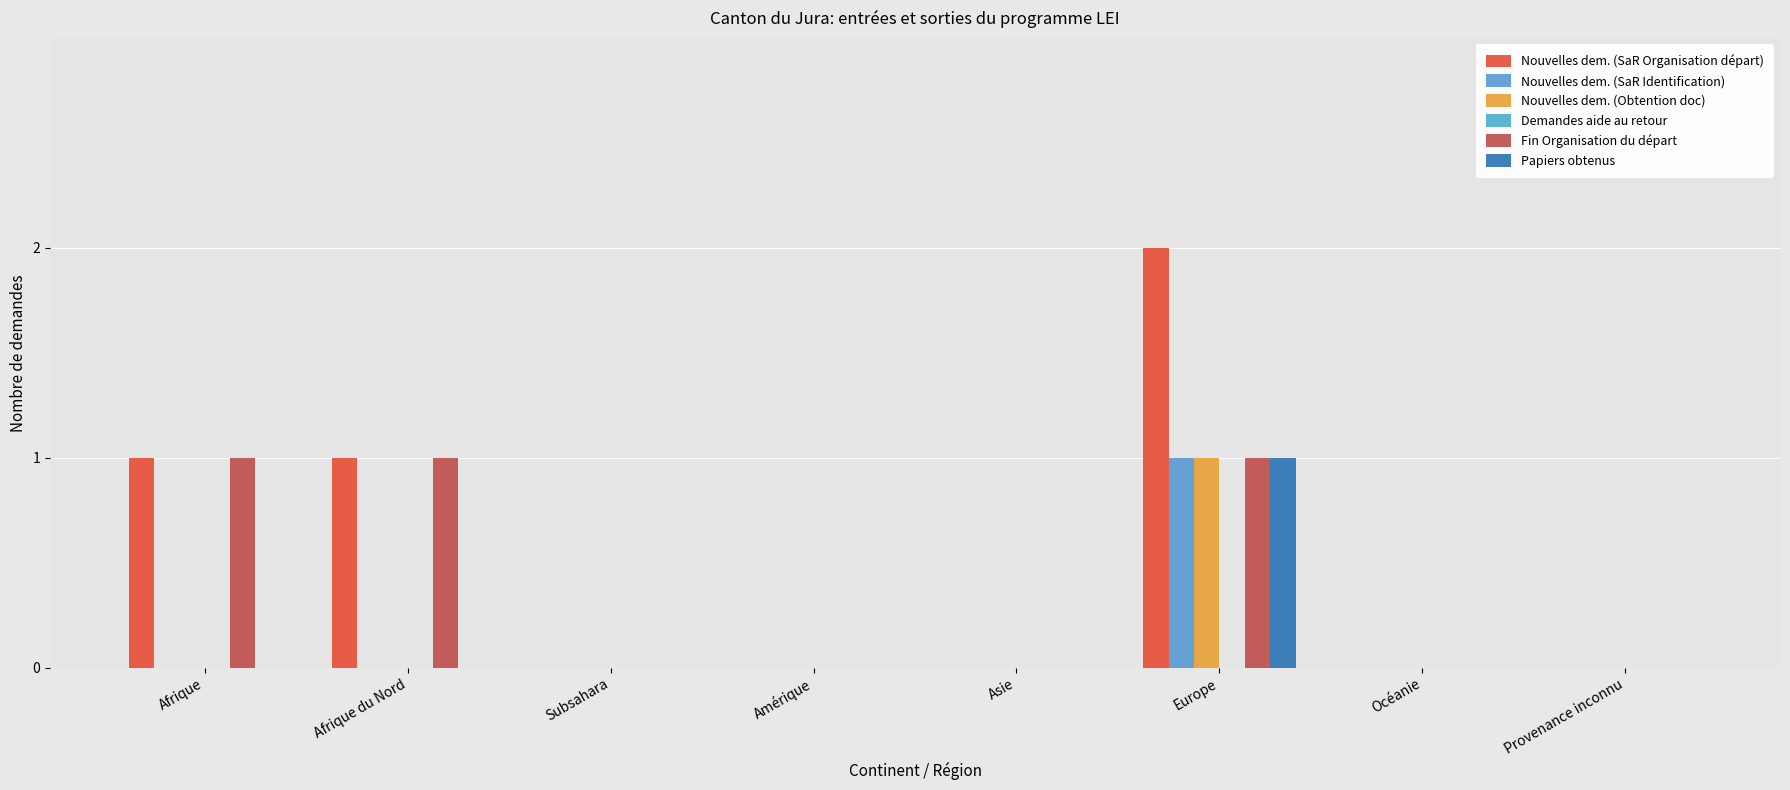

What is the difference between the Nouvelles dem. (Obtention doc) values at Europe and Amérique?

1